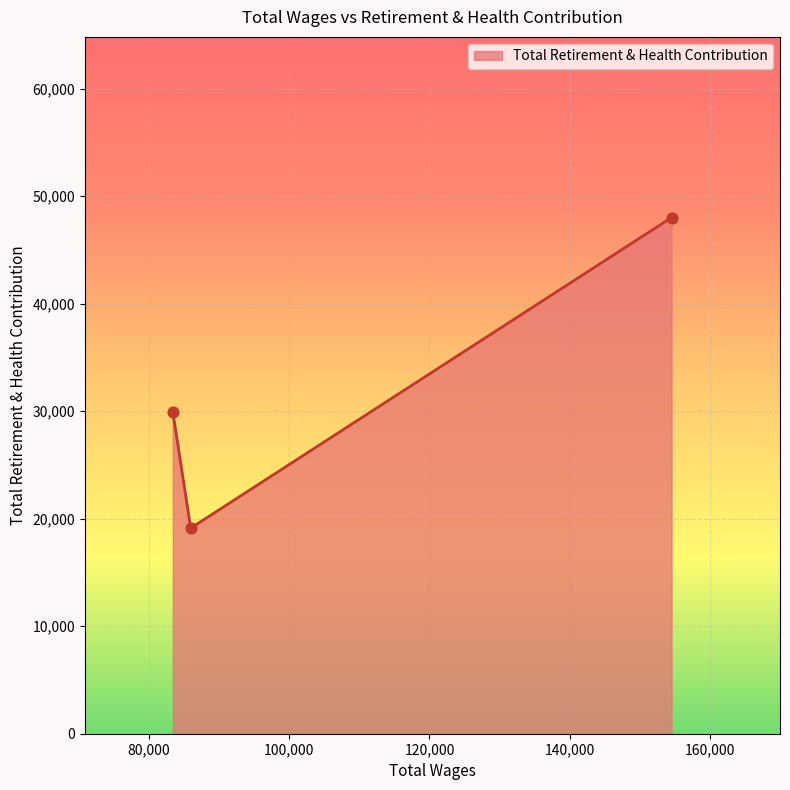

What is the greatest value displayed?

48018